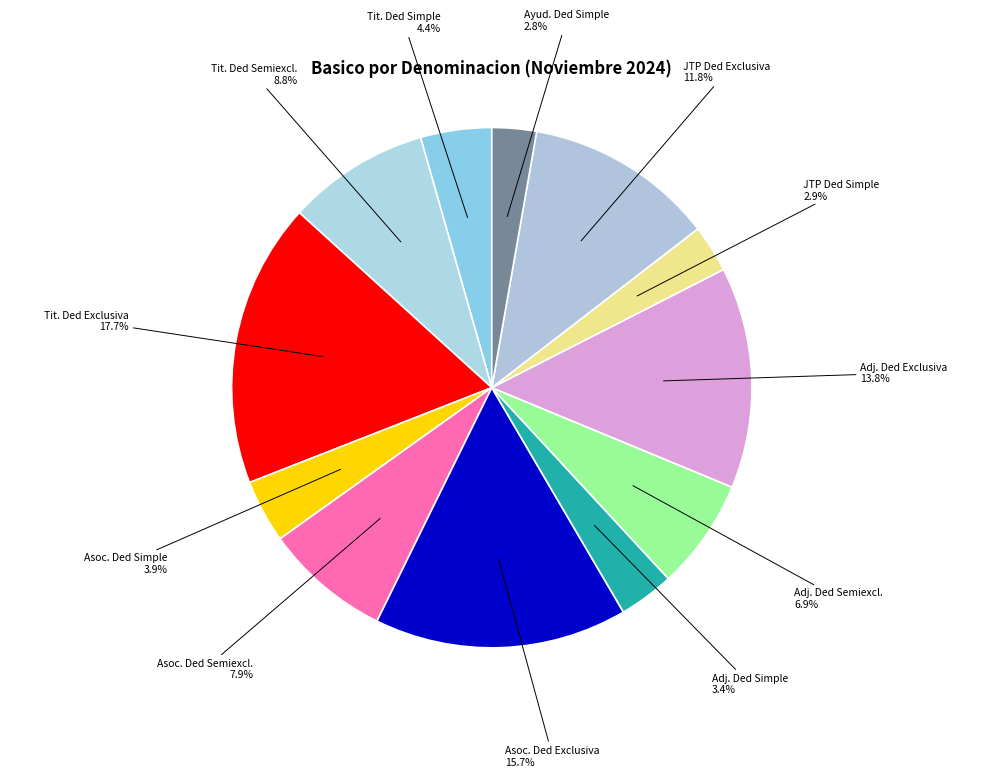

Which has a higher value, Adj. Ded Simple or Asoc. Ded Semiexcl.?

Asoc. Ded Semiexcl.